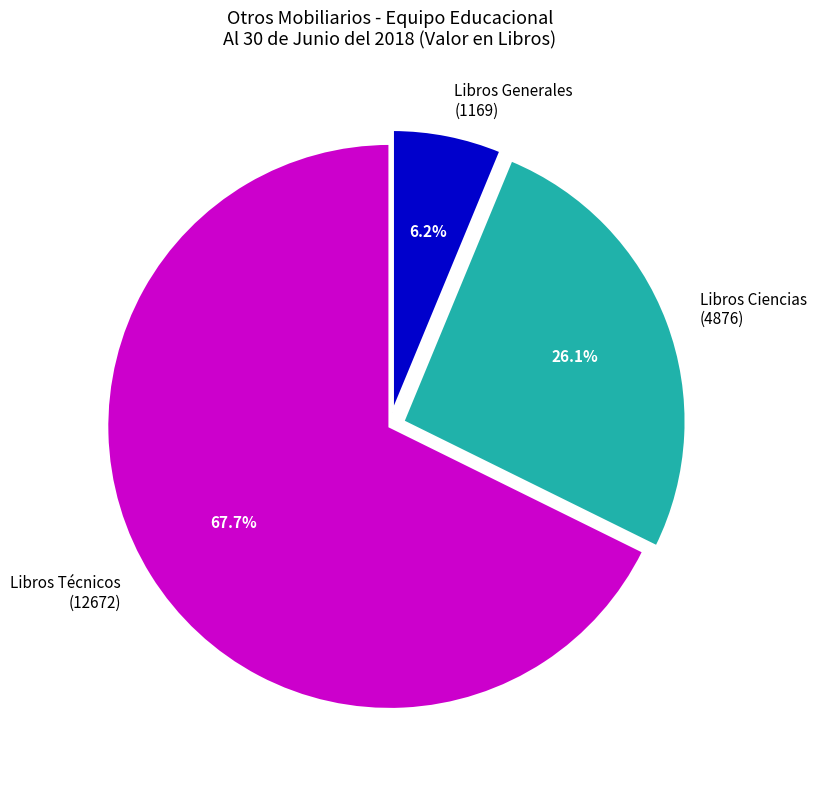

What percentage do Libros Técnicos (12672) and Libros Generales (1169) together represent?

73.9%